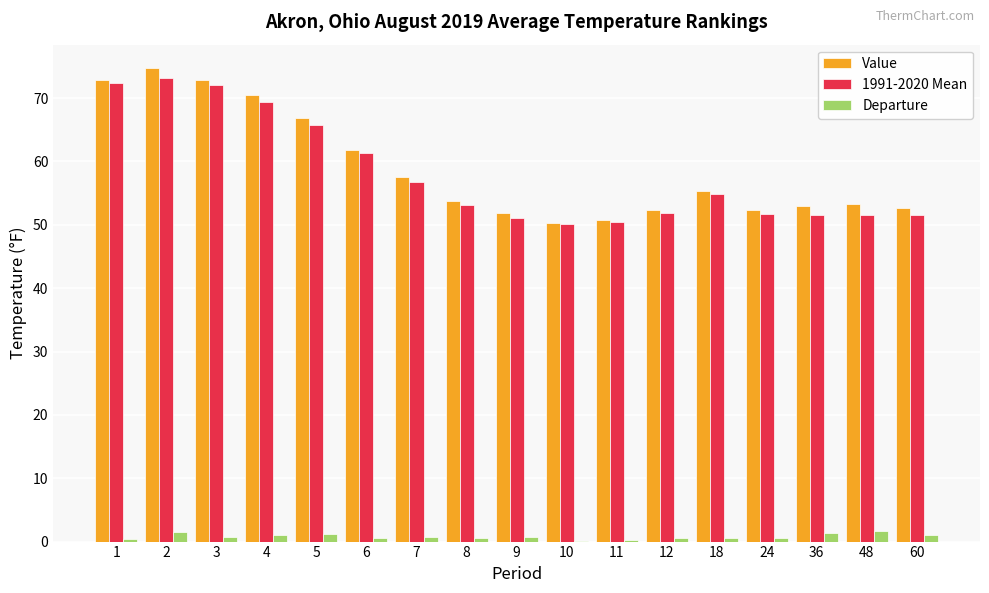

What is the maximum value for Departure?

1.7